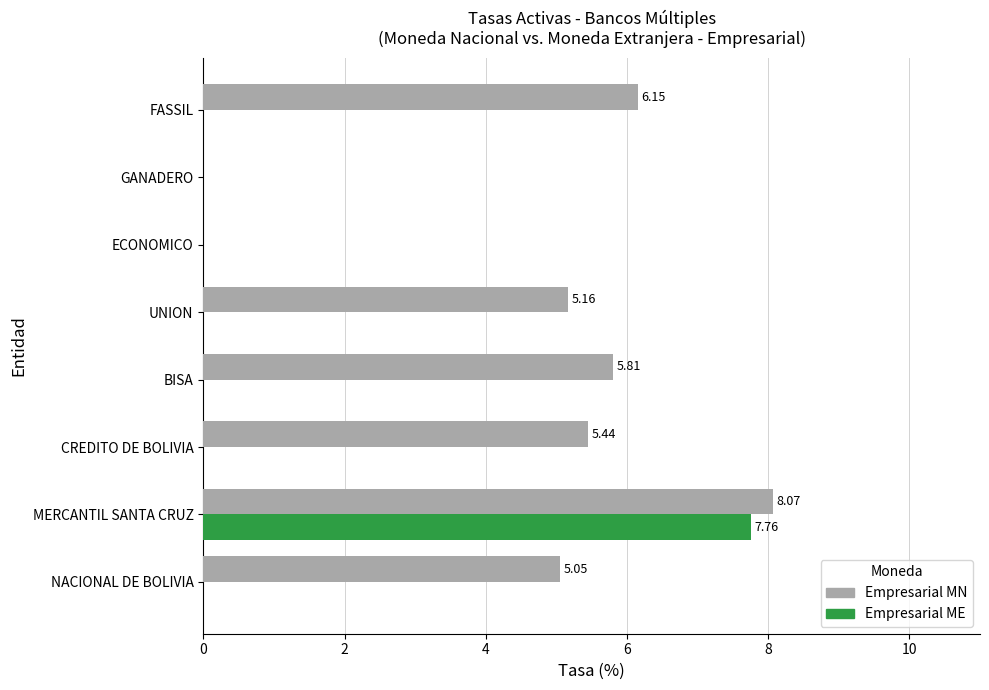

At which label does Empresarial MN reach its peak?

MERCANTIL SANTA CRUZ